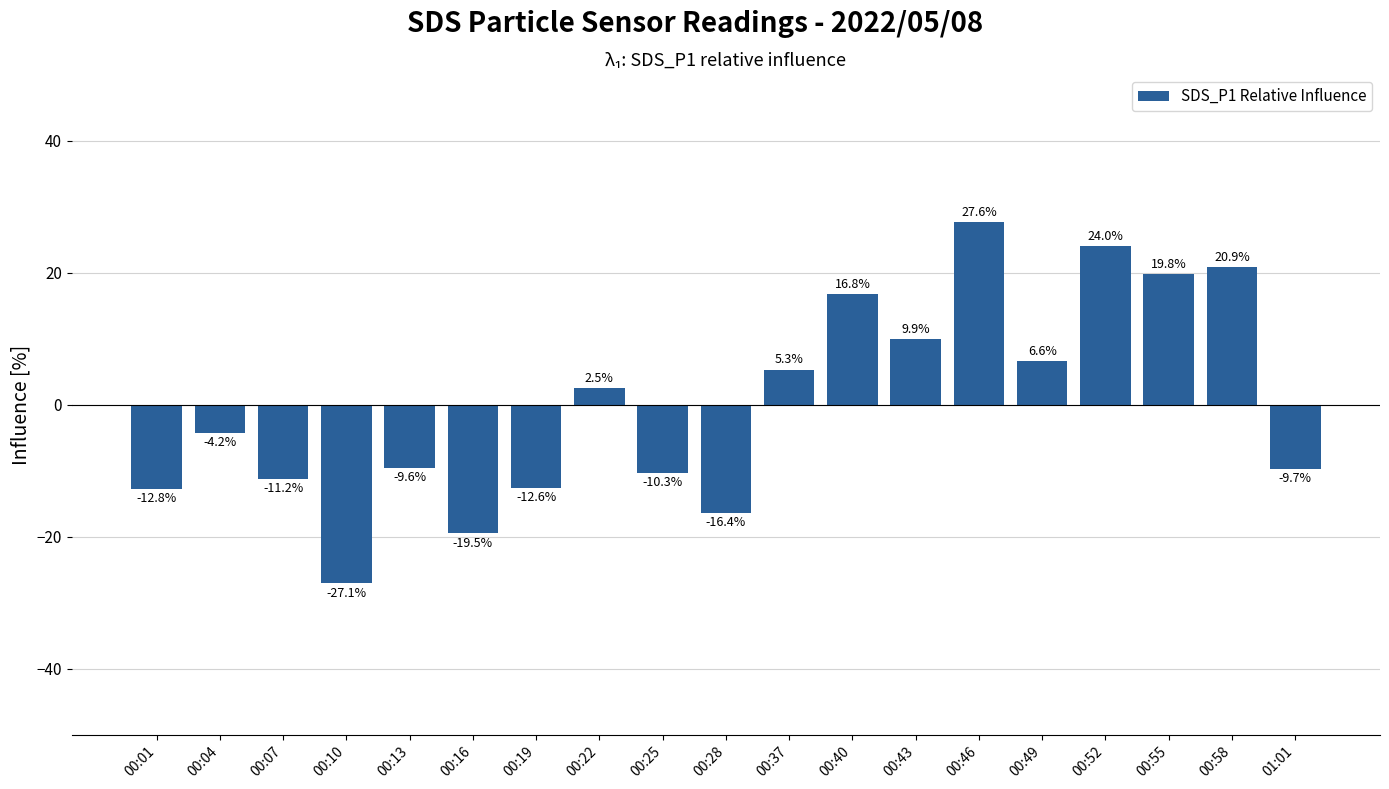

What is the change in value from 00:04 to 00:49?

+10.9